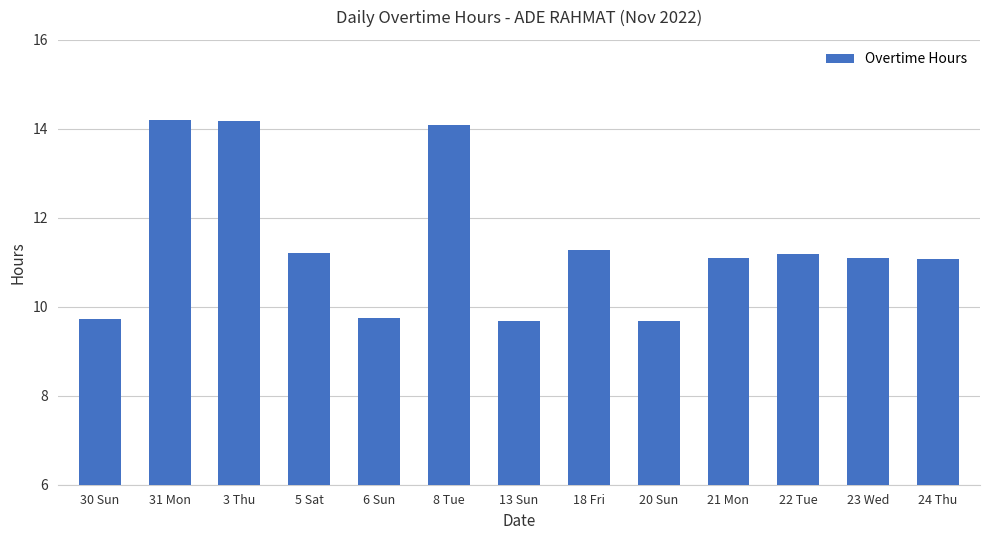

What is the change in value from 3 Thu to 22 Tue?

-3.0